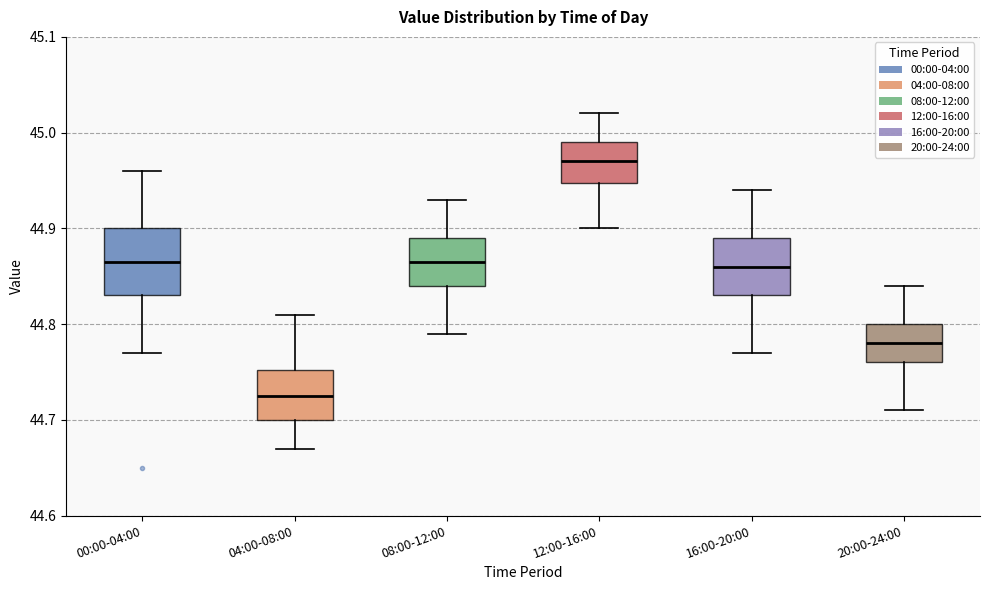

Reading left to right, read every box against the y-axis: the position of its median line, the range the box covers, and the ends of its whiskers. The values are not printed on the chart, so give them approximately, as read against the axis.

00:00-04:00: median 44.87, box 44.83 to 44.90, whiskers 44.77 to 44.96
04:00-08:00: median 44.73, box 44.70 to 44.75, whiskers 44.67 to 44.81
08:00-12:00: median 44.87, box 44.84 to 44.89, whiskers 44.79 to 44.93
12:00-16:00: median 44.97, box 44.95 to 44.99, whiskers 44.90 to 45.02
16:00-20:00: median 44.86, box 44.83 to 44.89, whiskers 44.77 to 44.94
20:00-24:00: median 44.78, box 44.76 to 44.80, whiskers 44.71 to 44.84